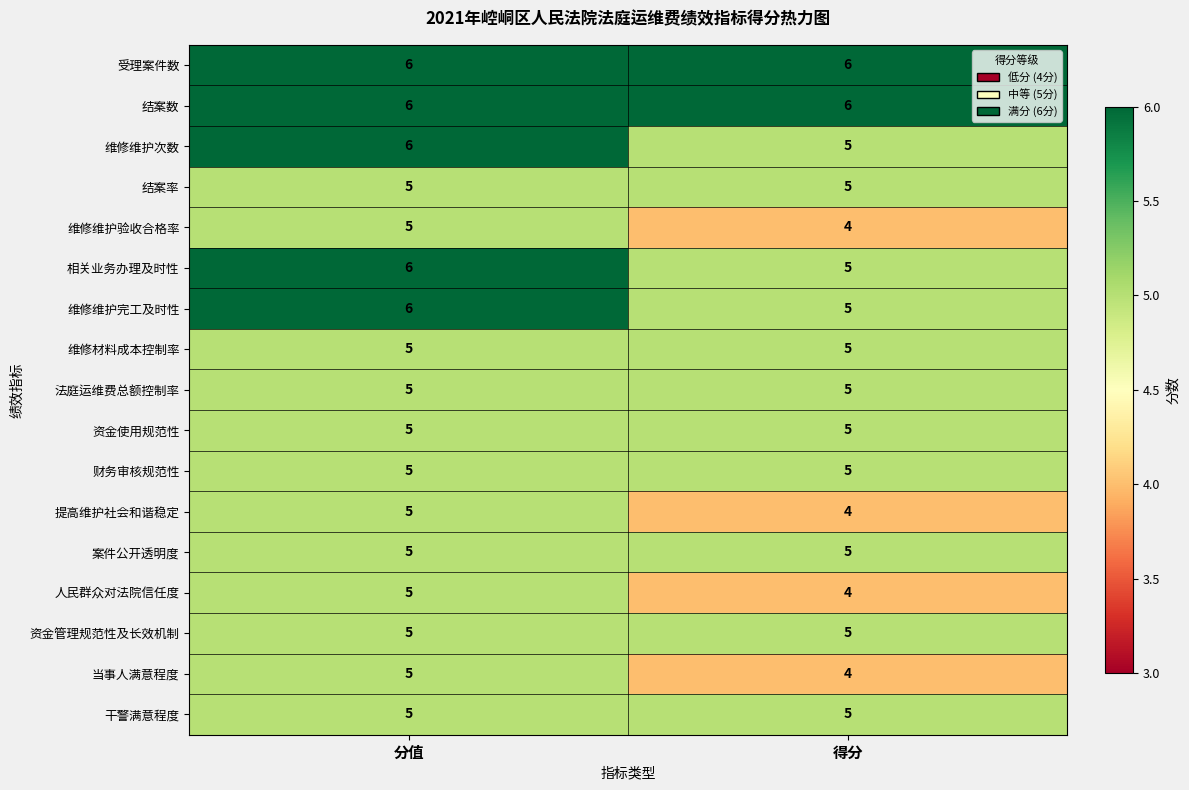

What is the sum of all 资金管理规范性及长效机制 values?

10